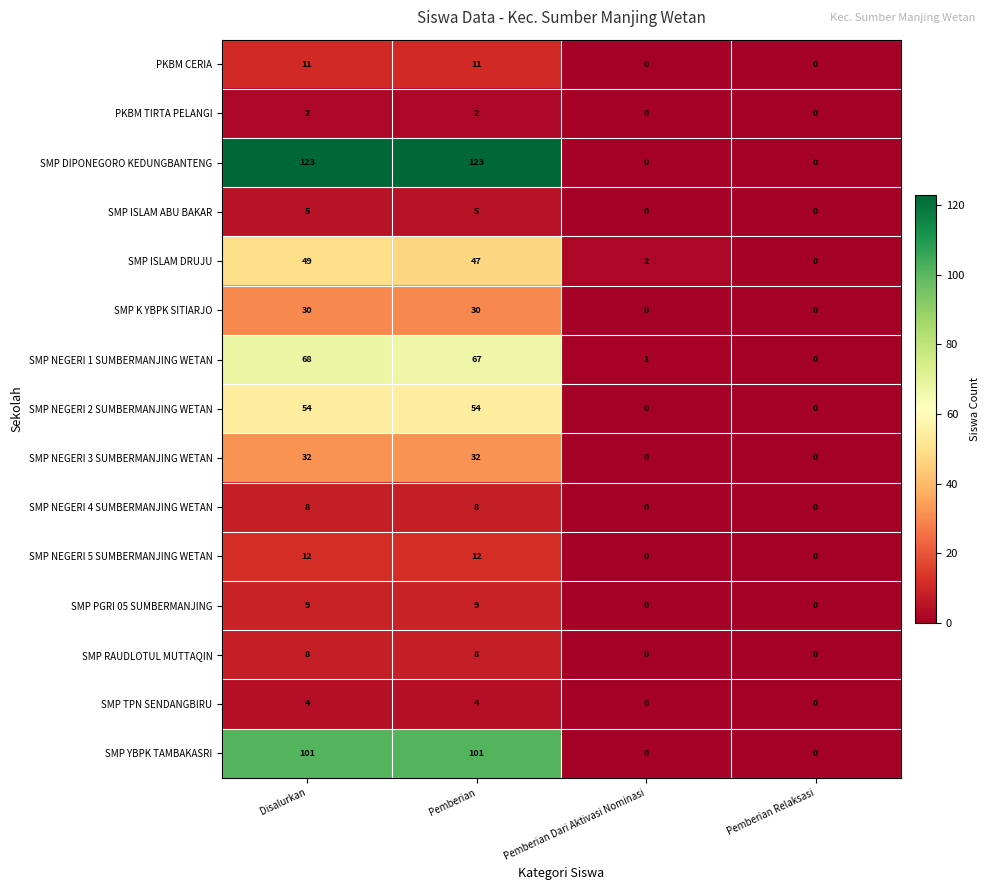

At which category is the sum across all series the highest?

Disalurkan